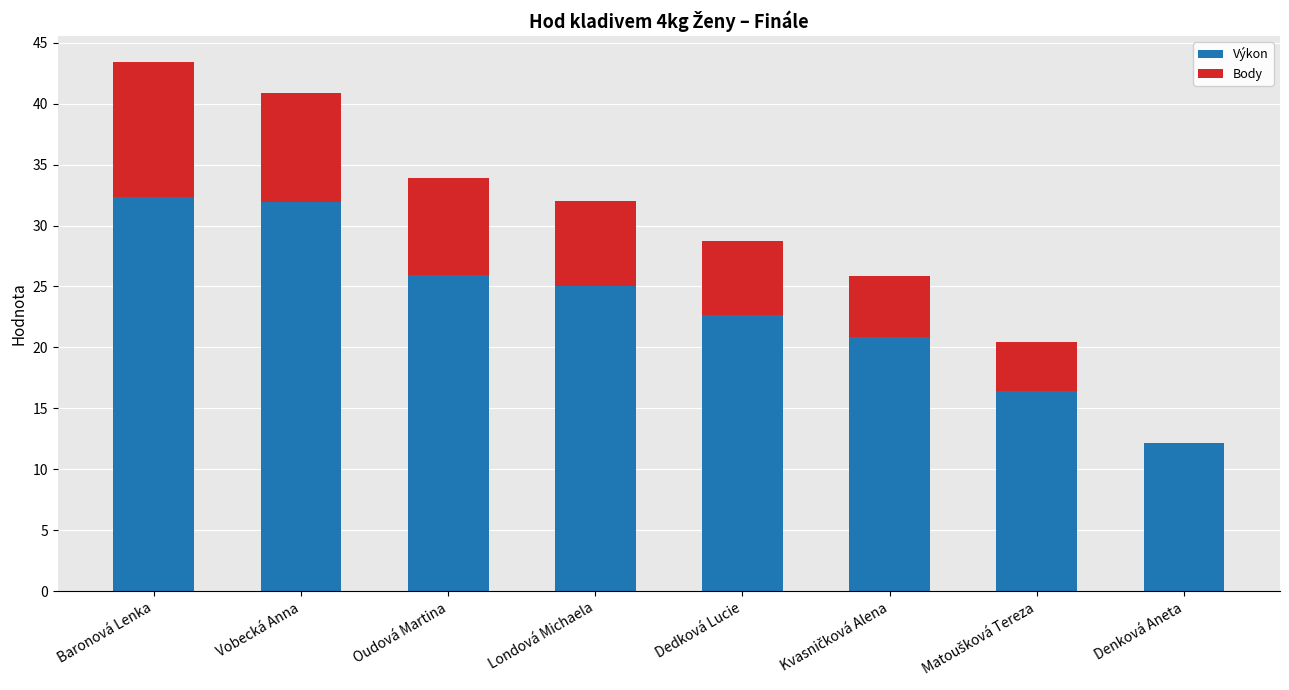

What is the sum of the Výkon values at Dedková Lucie and Oudová Martina?

48.6